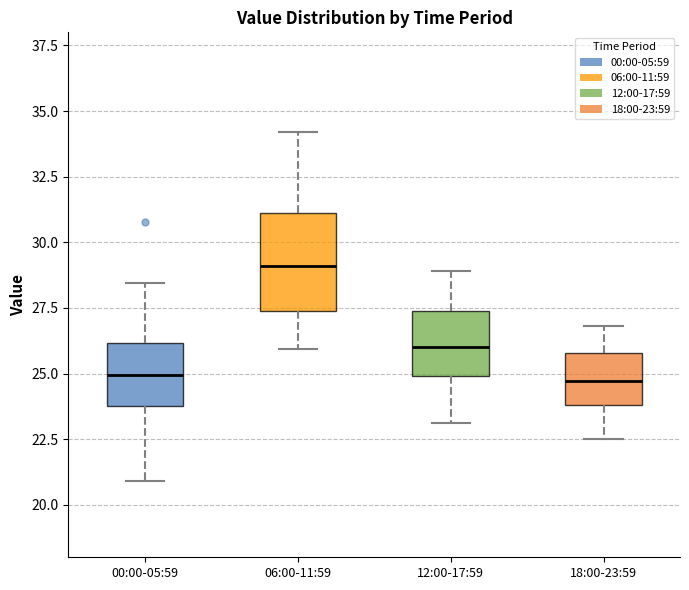

Where is the lower edge of the box for 00:00-05:59 on the y-axis? The values are not printed on the chart, so give them approximately, as read against the axis.

24.0